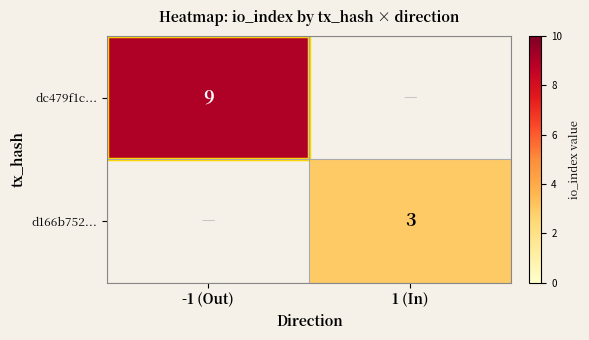

Which label corresponds to the smallest value in the chart?

1 (In)